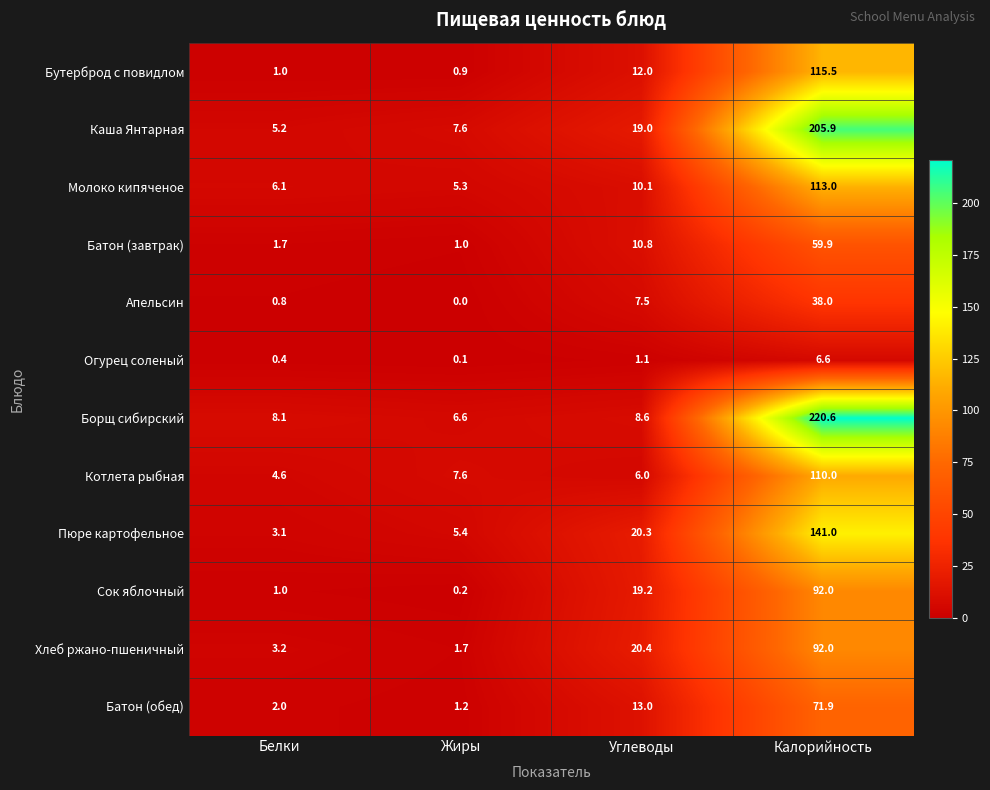

What is the sum of the Батон (завтрак) values at Углеводы and Жиры?

11.8